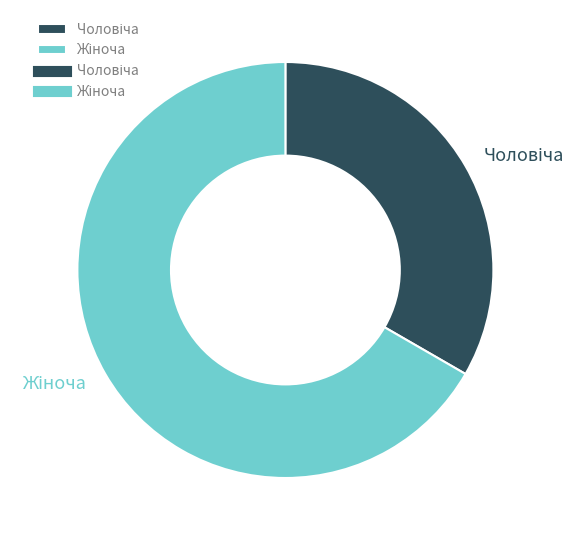

Does any single category account for the majority?

Yes